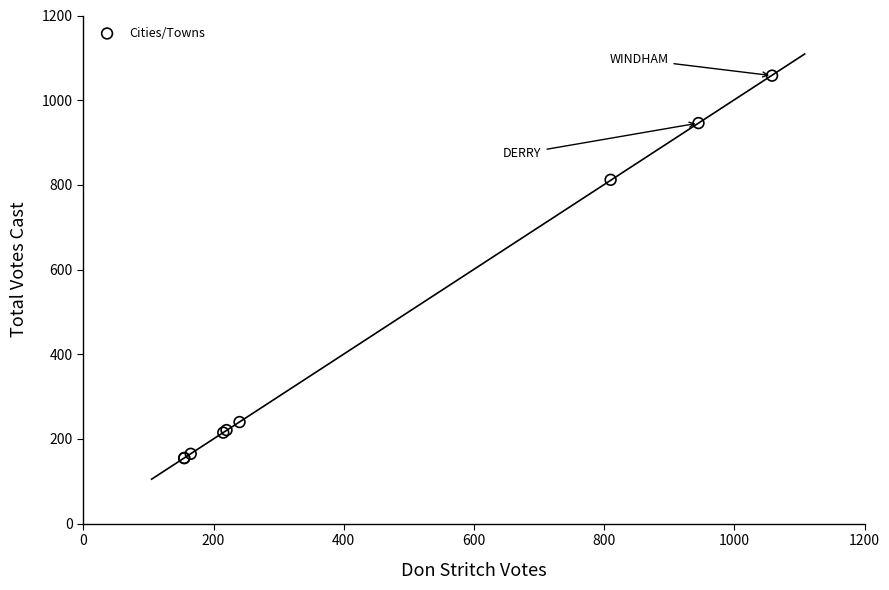

What Y value in the scatter plot is closest to 606?

812